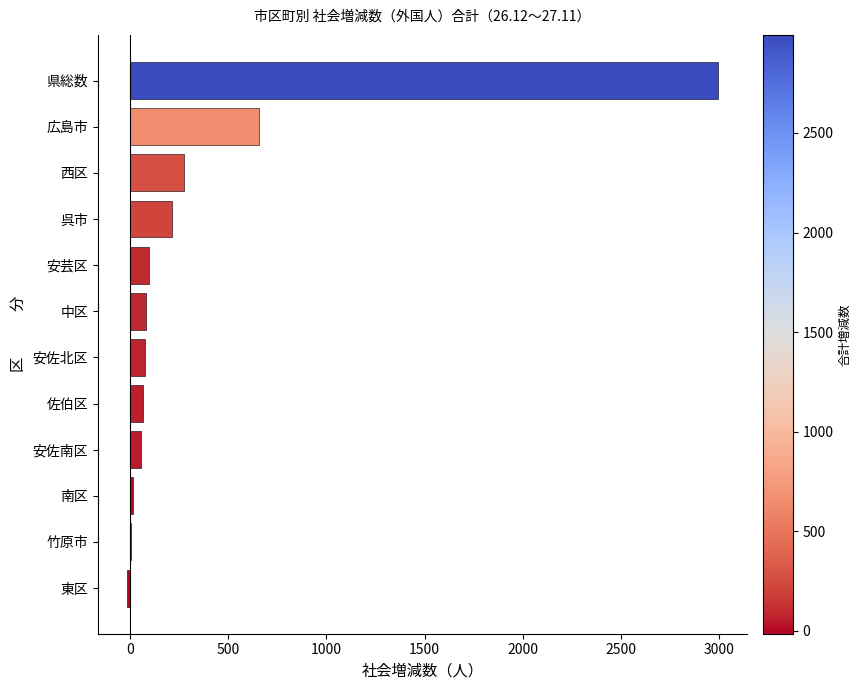

Which label corresponds to the largest value in the chart?

県総数